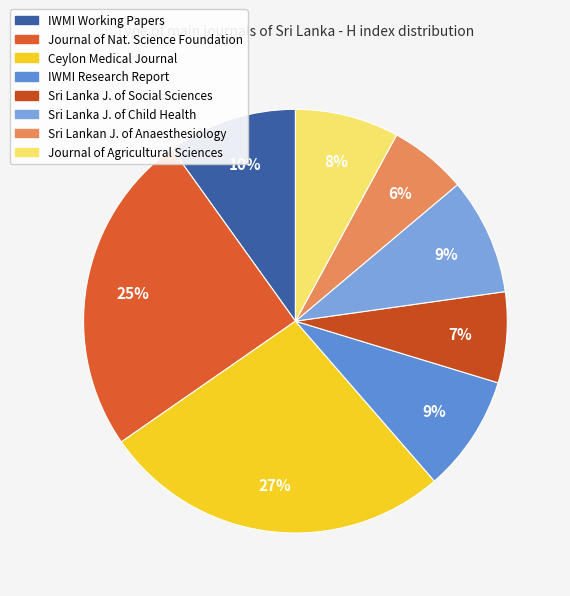

Which slice is the smallest?

Sri Lankan Journal of Anaesthesiology